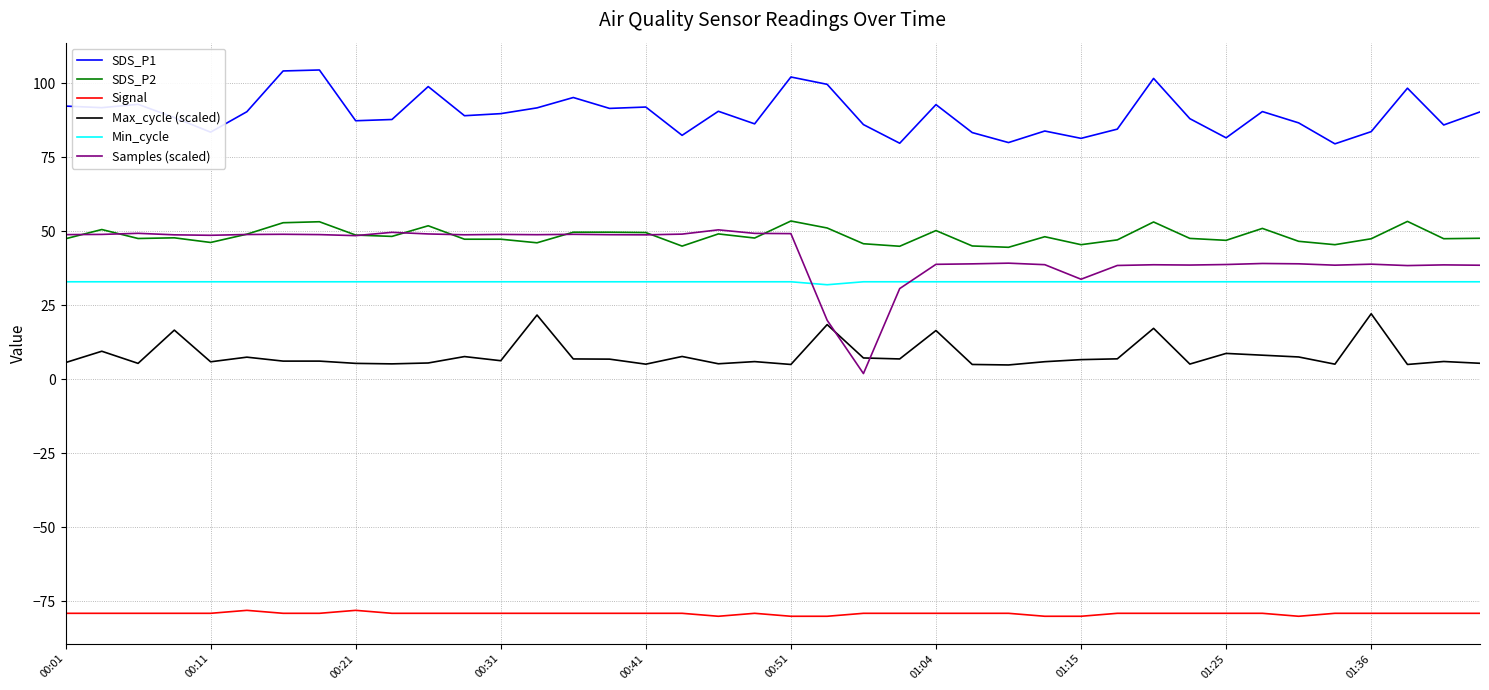

What is the minimum value for Min_cycle?

32.0